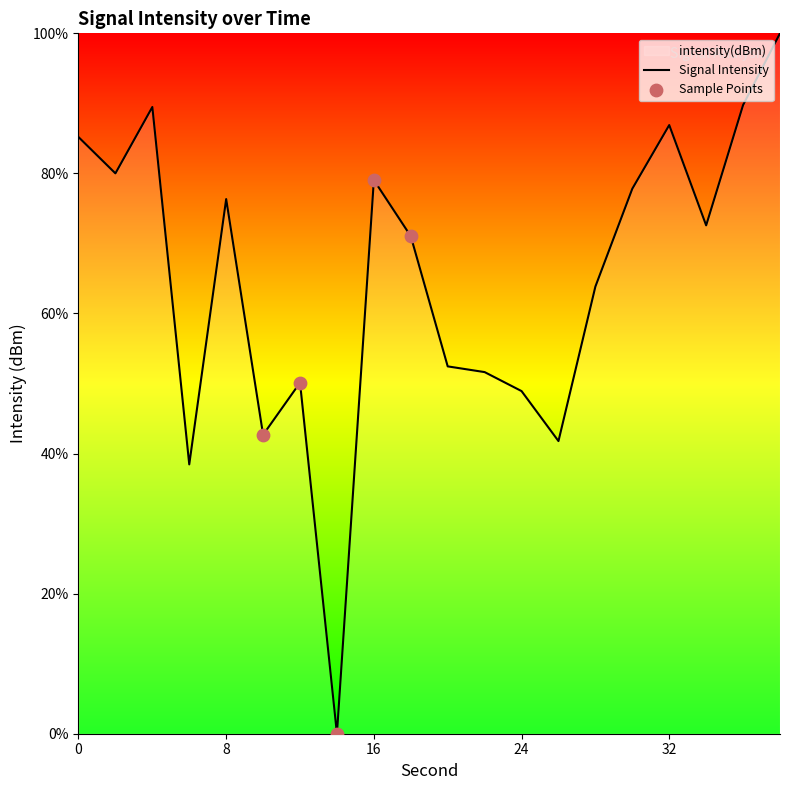

Between 2 and 16, which is larger?

2